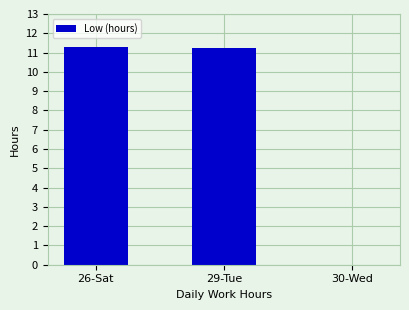

True or false: the data shows 5.2 at 26-Sat.

False